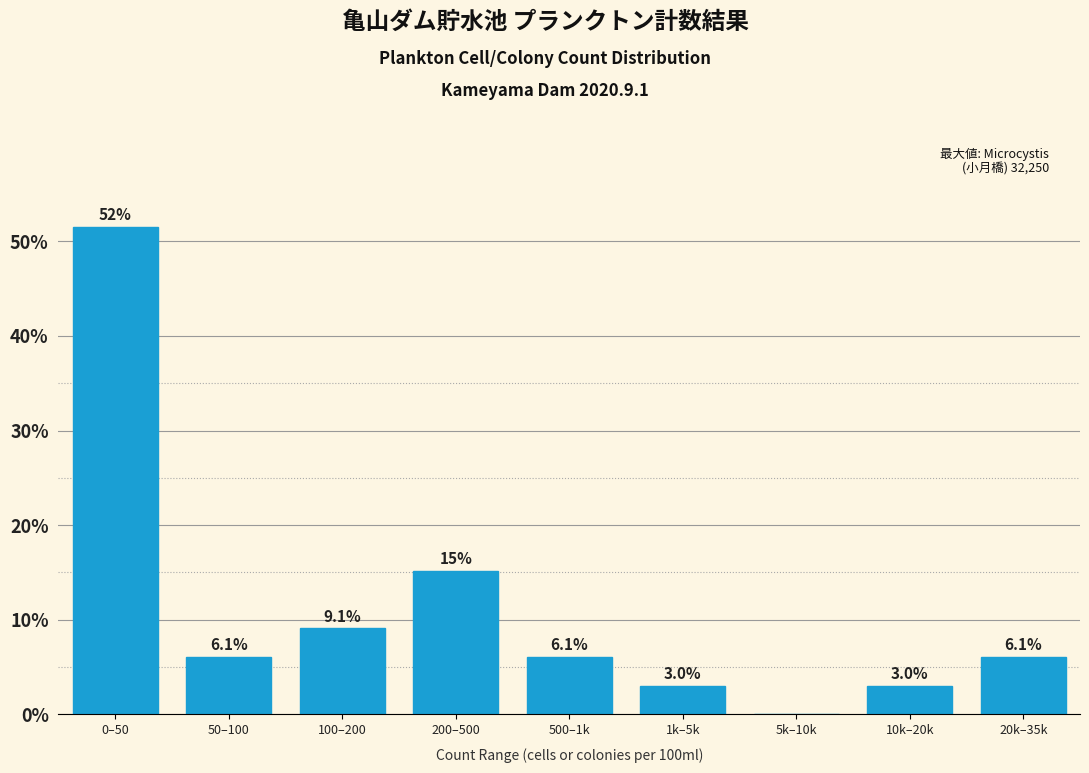

Reading right to left, list all the values displayed in this chart.

20k–35k=6.1	10k–20k=3.0	5k–10k=0.0	1k–5k=3.0	500–1k=6.1	200–500=15.2	100–200=9.1	50–100=6.1	0–50=51.5